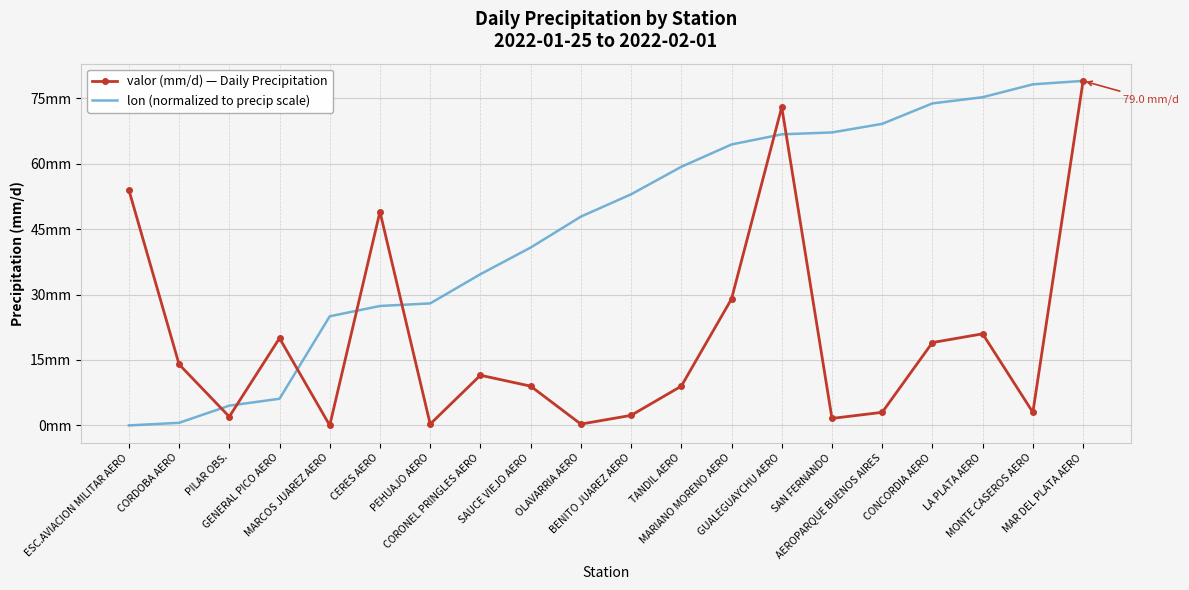

The value of valor (mm/d) — Daily Precipitation at LA PLATA AERO is 21.0. True or false?

True